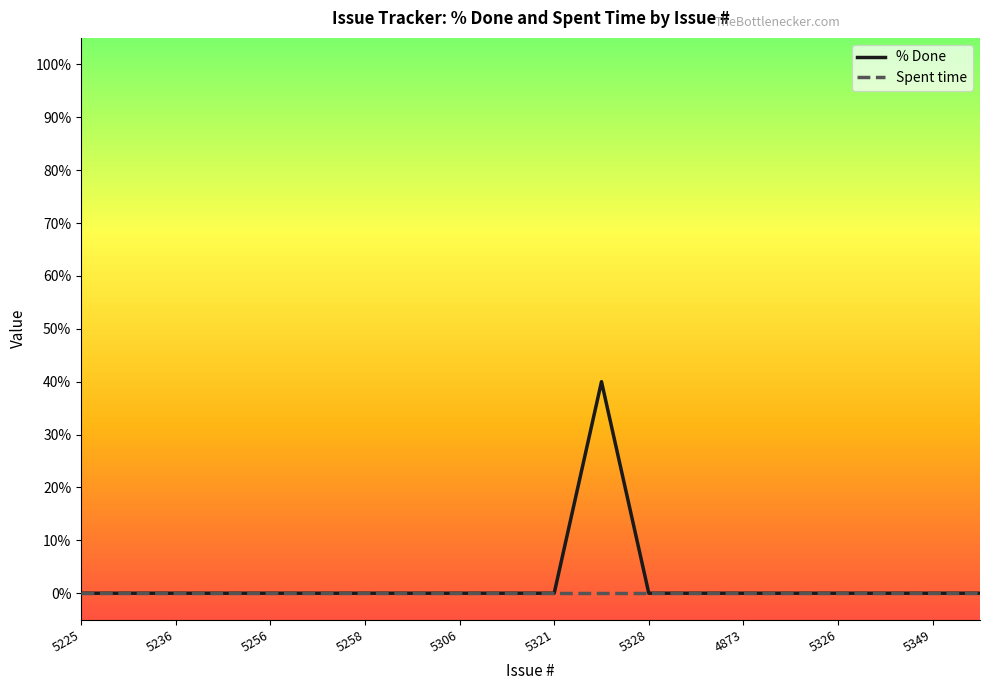

List the series in order of their overall mean, lowest first.

Spent time, % Done